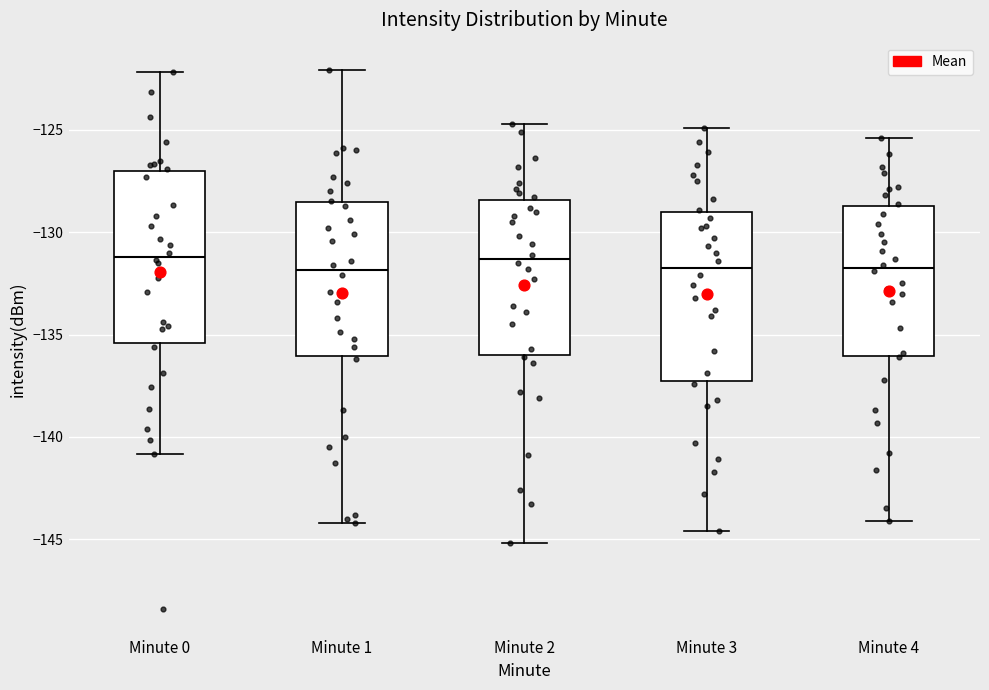

Reading left to right, read every box against the y-axis: the position of its median line, the range the box covers, and the ends of its whiskers. The values are not printed on the chart, so give them approximately, as read against the axis.

Minute 0: median -131.0, box -135.5 to -127.0, whiskers -141.0 to -122.0
Minute 1: median -132.0, box -136.0 to -128.5, whiskers -144.0 to -122.0
Minute 2: median -131.5, box -136.0 to -128.5, whiskers -145.0 to -124.5
Minute 3: median -131.5, box -137.5 to -129.0, whiskers -144.5 to -125.0
Minute 4: median -131.5, box -136.0 to -128.5, whiskers -144.0 to -125.5